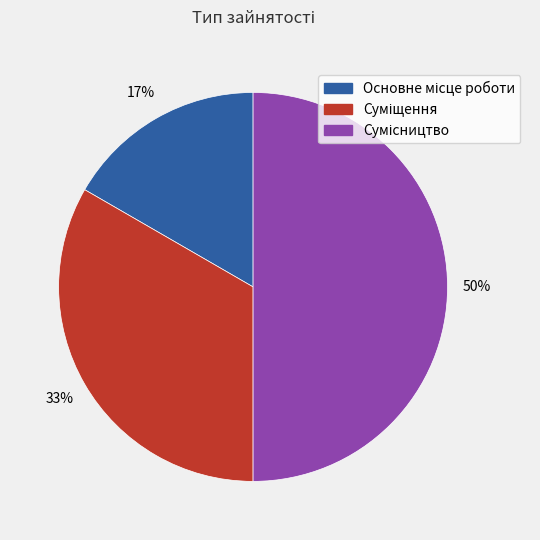

To the nearest percent, what is the difference between the largest and smallest slice percentages?

33%